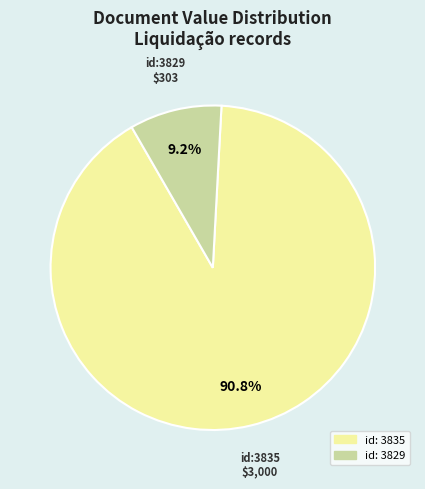

Is there any slice that represents more than half of the pie?

Yes